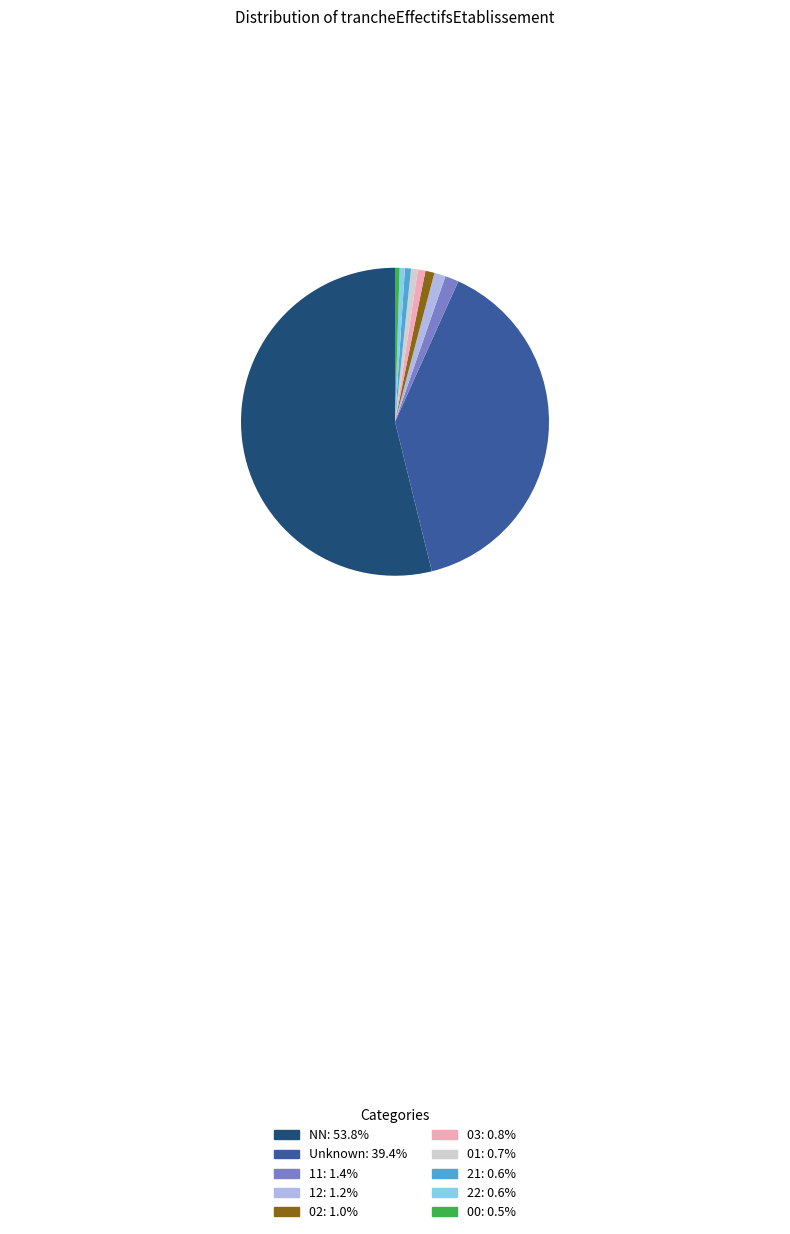

Is there any slice that represents more than half of the pie?

Yes